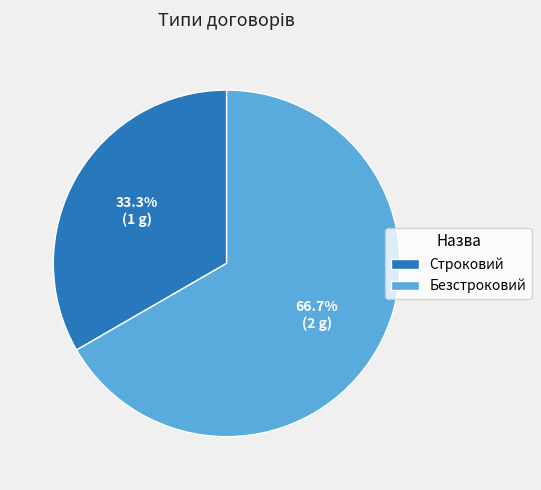

Between Безстроковий and Строковий, which is larger?

Безстроковий